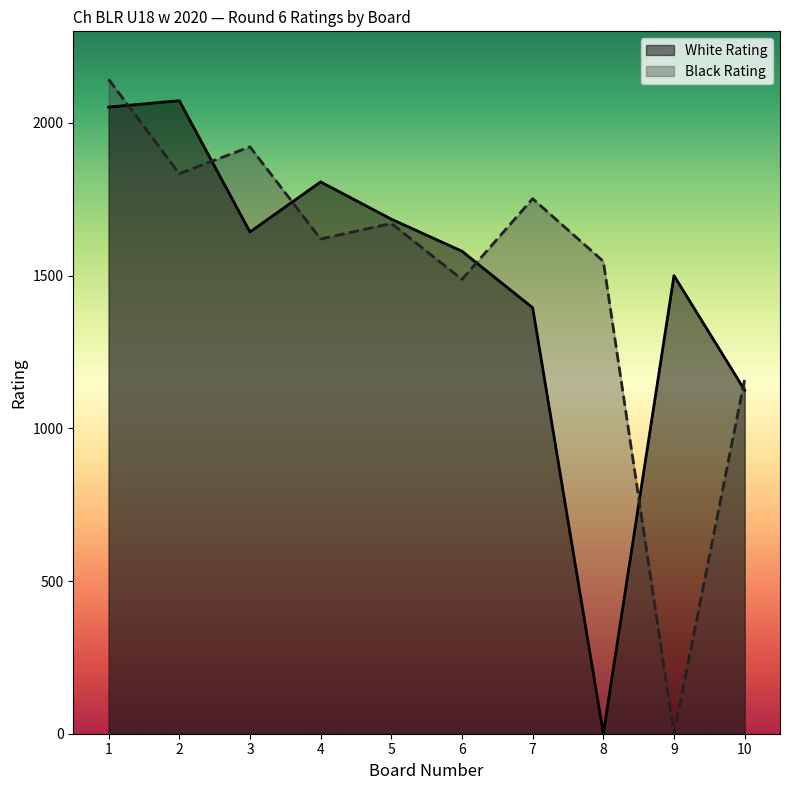

Reading right to left, transcribe all the data shown in this chart.

White Rating: 10=1125	9=1500	8=0	7=1395	6=1580	5=1685	4=1807	3=1643	2=2073	1=2052
Black Rating: 10=1161	9=0	8=1547	7=1752	6=1488	5=1671	4=1620	3=1922	2=1834	1=2143